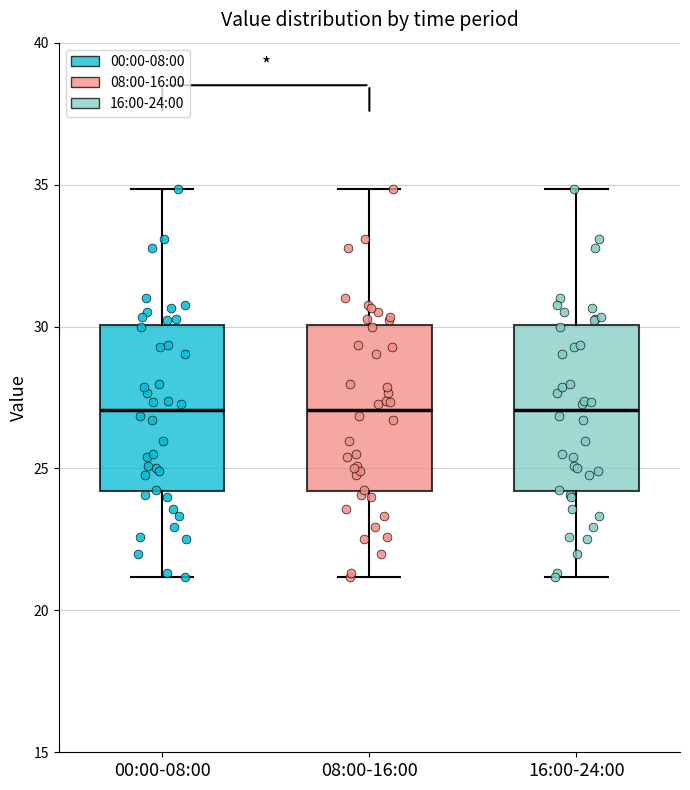

Reading left to right, transcribe this box plot: for each box, give where its median line is, the range the box spans, and where its two whiskers end, as read against the y-axis. The values are not printed on the chart, so give them approximately, as read against the axis.

00:00-08:00: median 27, box 24 to 30, whiskers 21 to 35
08:00-16:00: median 27, box 24 to 30, whiskers 21 to 35
16:00-24:00: median 27, box 24 to 30, whiskers 21 to 35